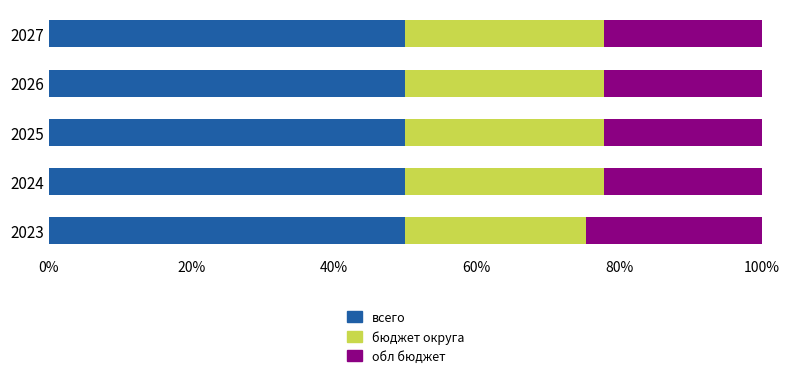

The всего series shows 89.4 at 2024. True or false?

False